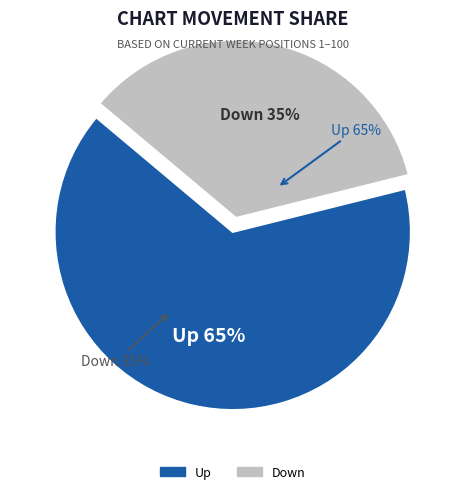

Approximately how many times larger is the value at down compared to up?

0.5